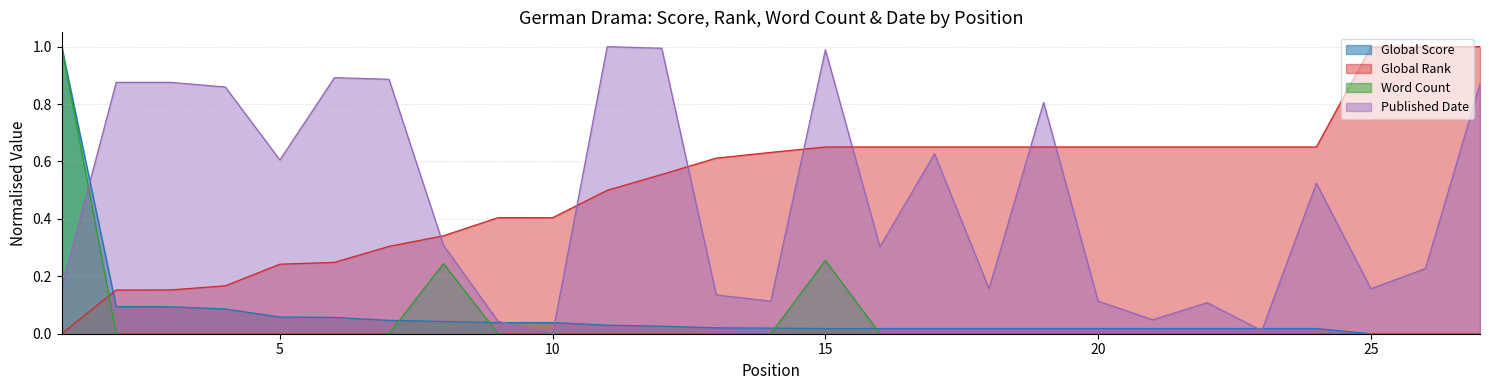

What is the difference between the Word Count values at 20 and 8?

0.2